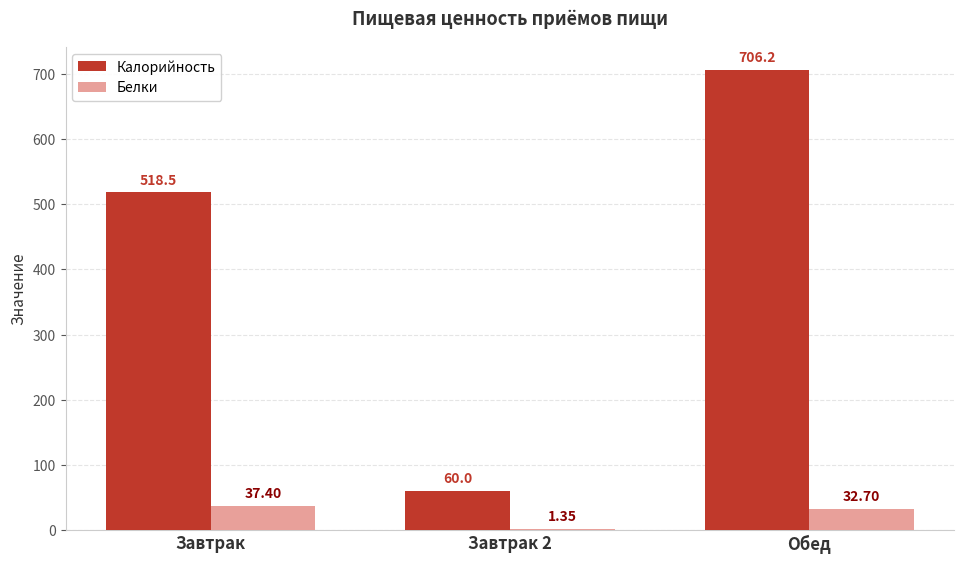

How many bars are there in each group?

2